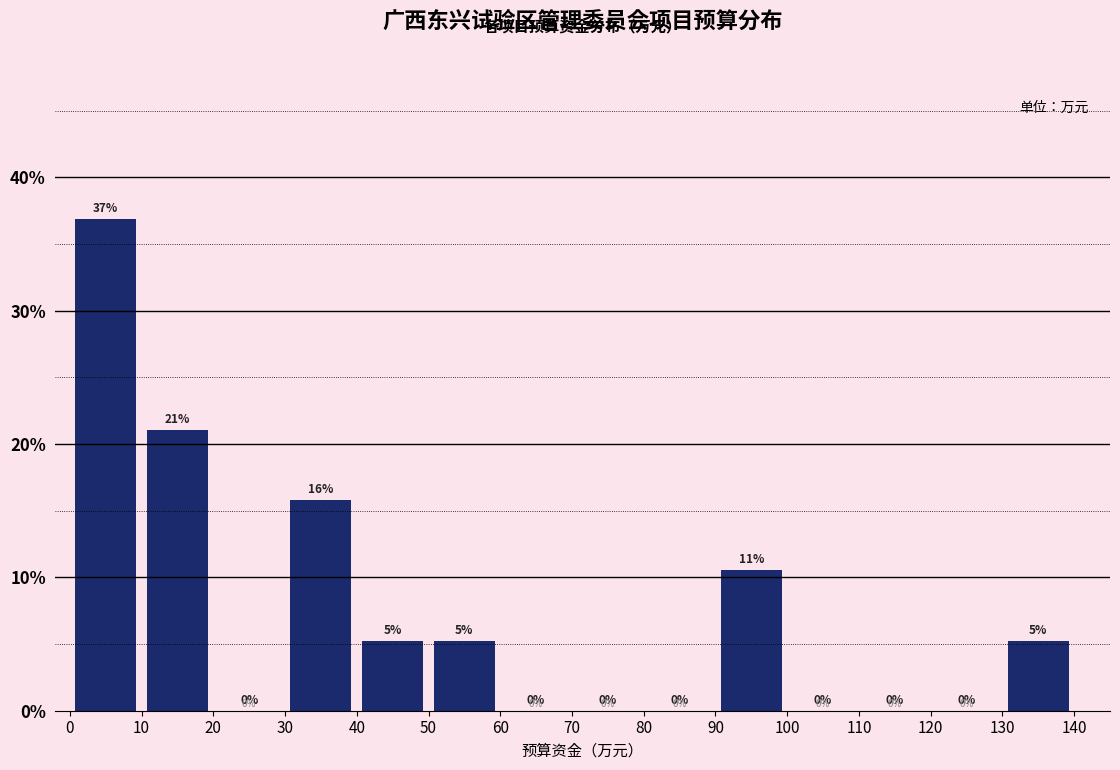

Over which range of the x-axis is the bar tallest?

0 to 10